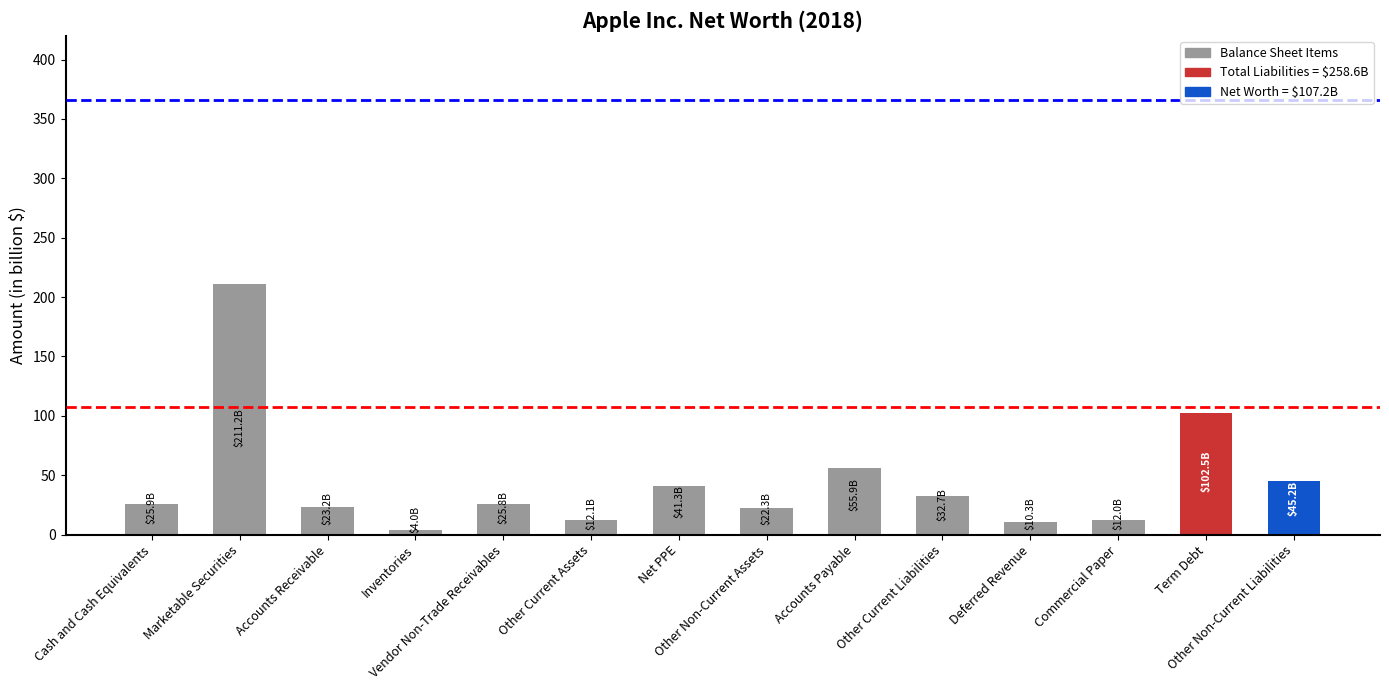

What is the label of the 11th bar from the right?

Inventories